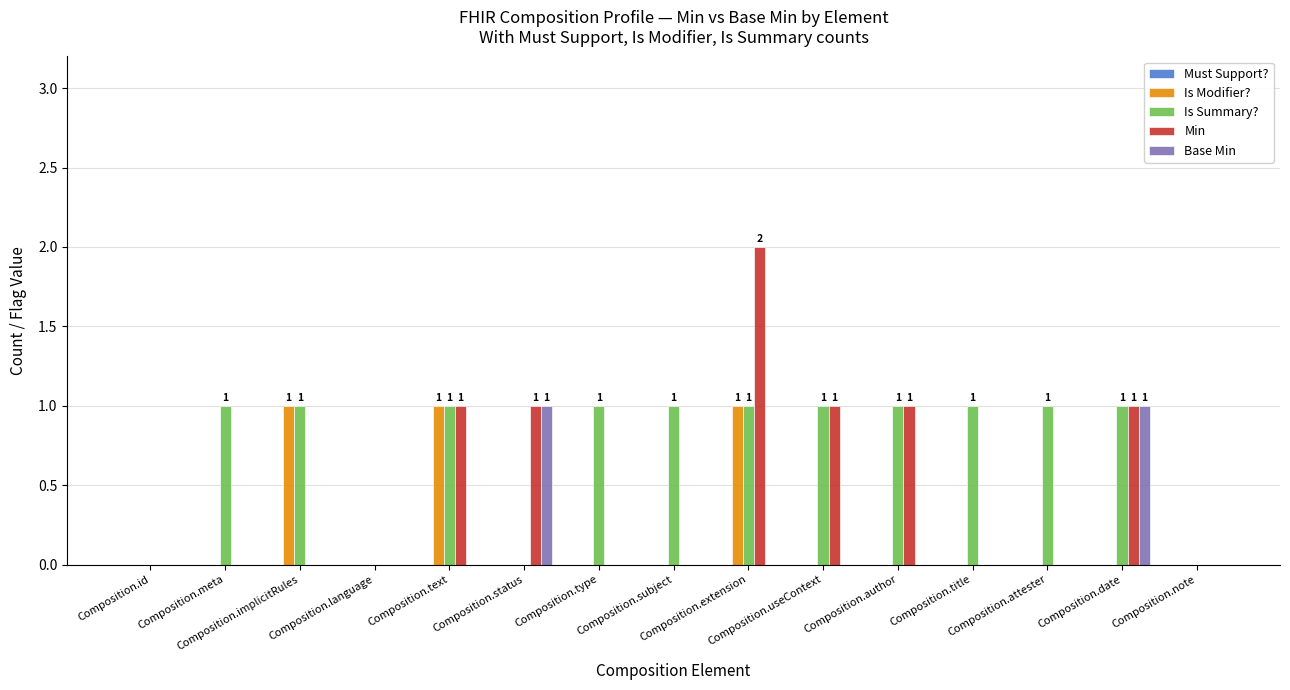

At which category is the sum across all series the highest?

Composition.extension